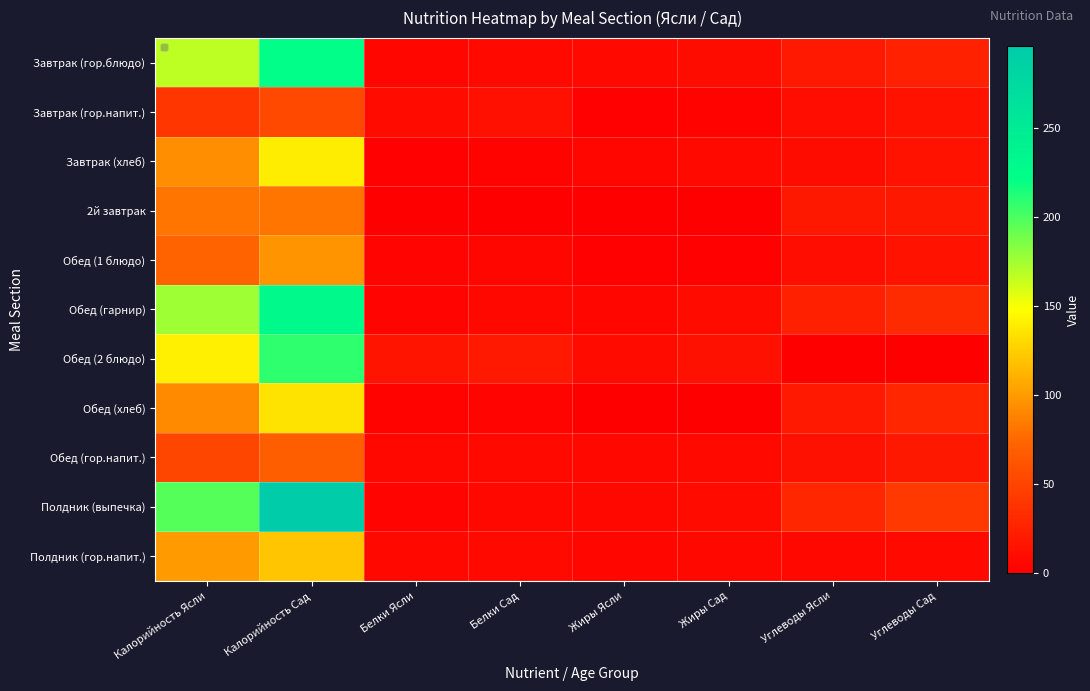

Is it true that Обед (гарнир) equals 259.7 at Калорийность Ясли?

False